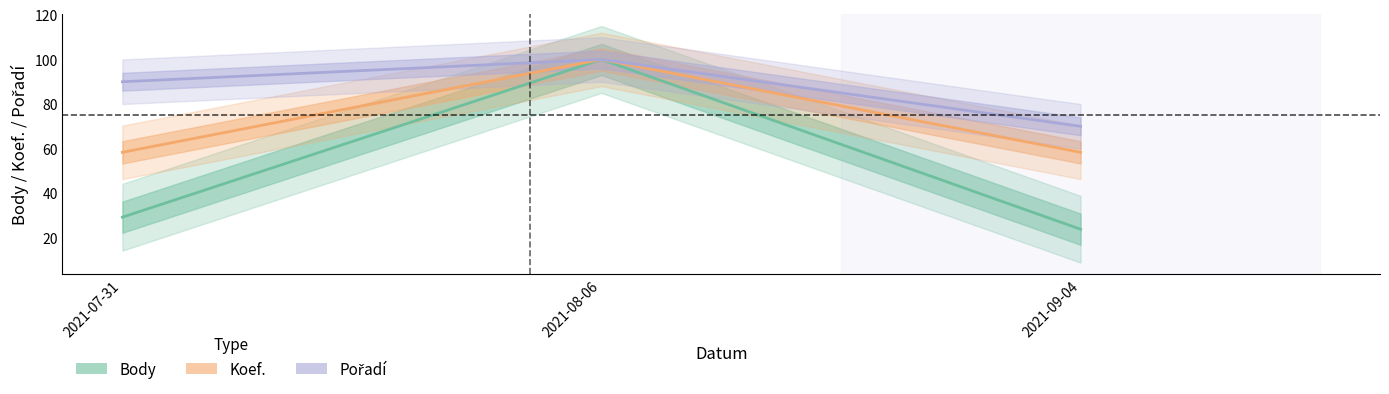

How many distinct data groups are displayed?

3